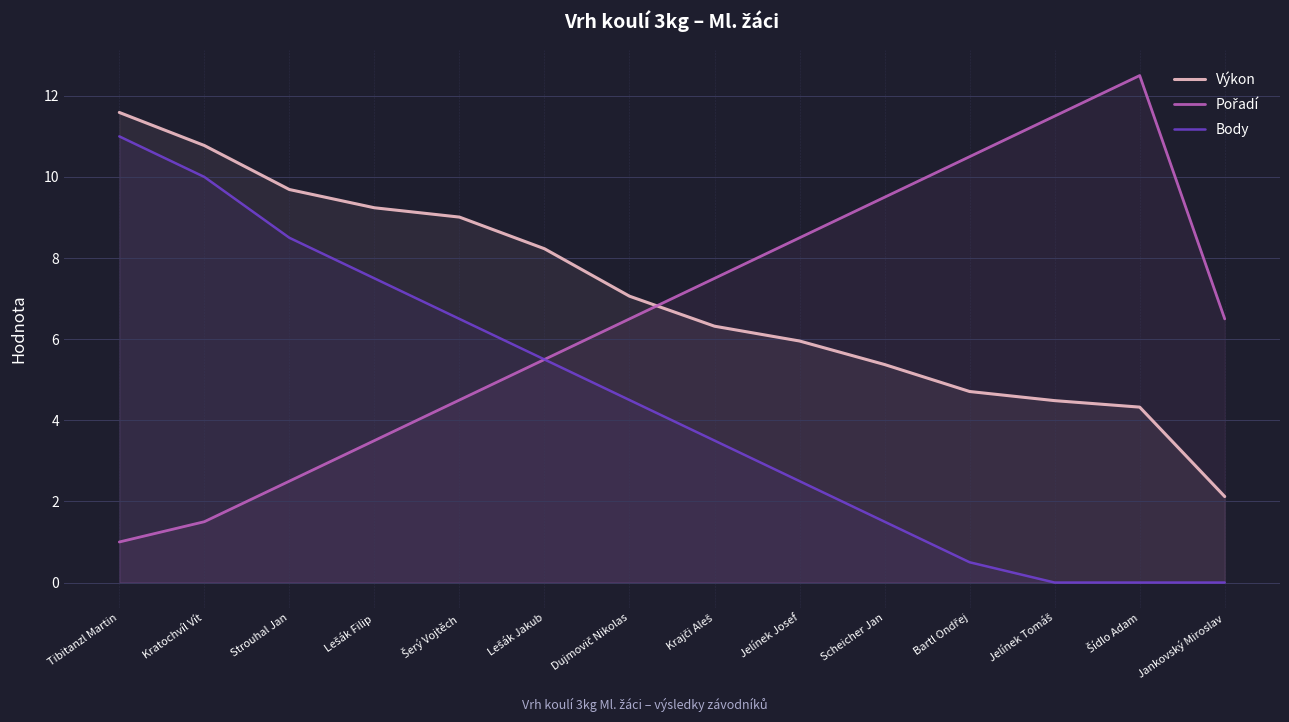

What is the label of the 2nd point from the left?

Kratochvíl Vít